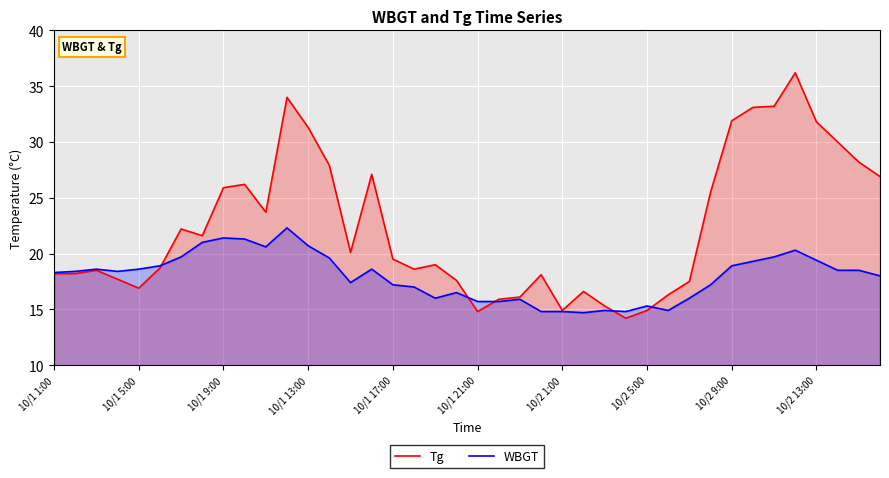

How many lines are shown in the chart?

2